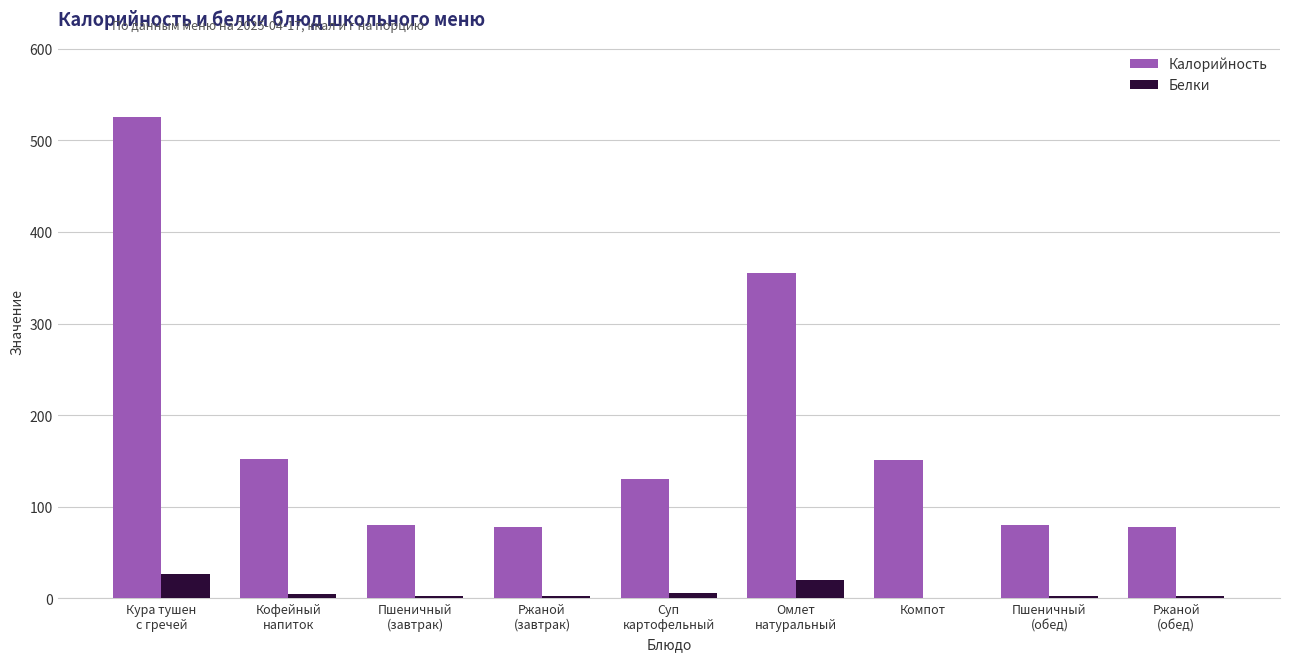

What is the maximum value for Калорийность?

525.9